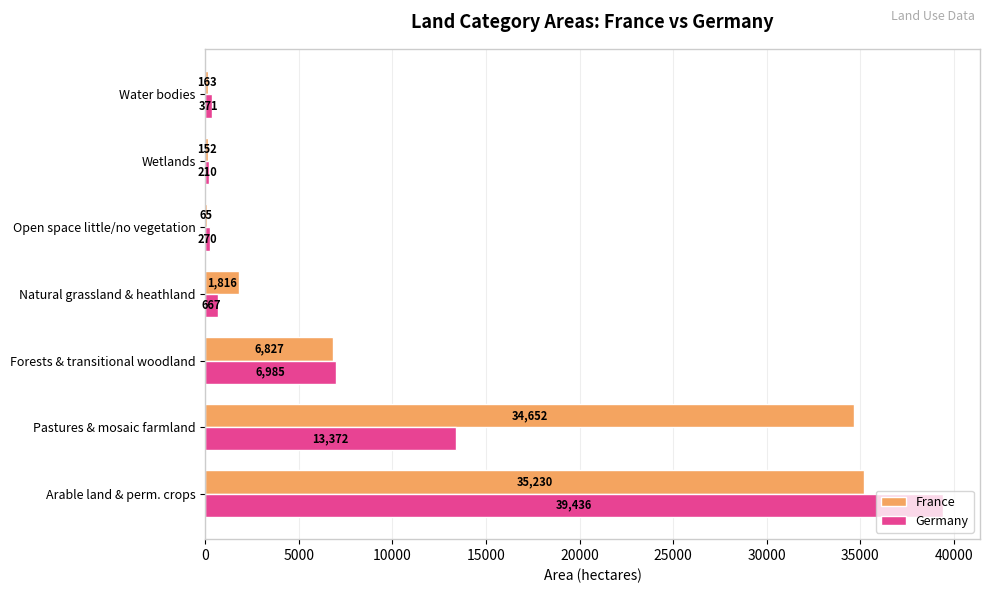

What is the highest value of the Germany series?

39436